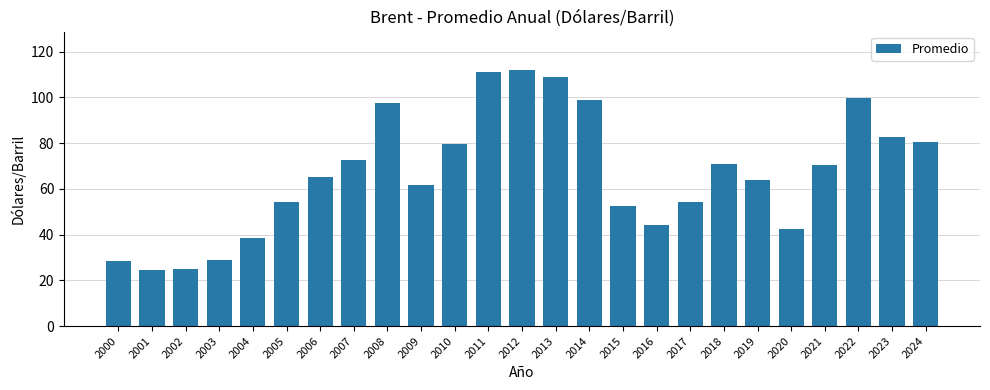

What is the ratio of the value at 2007 to the value at 2012?

0.6